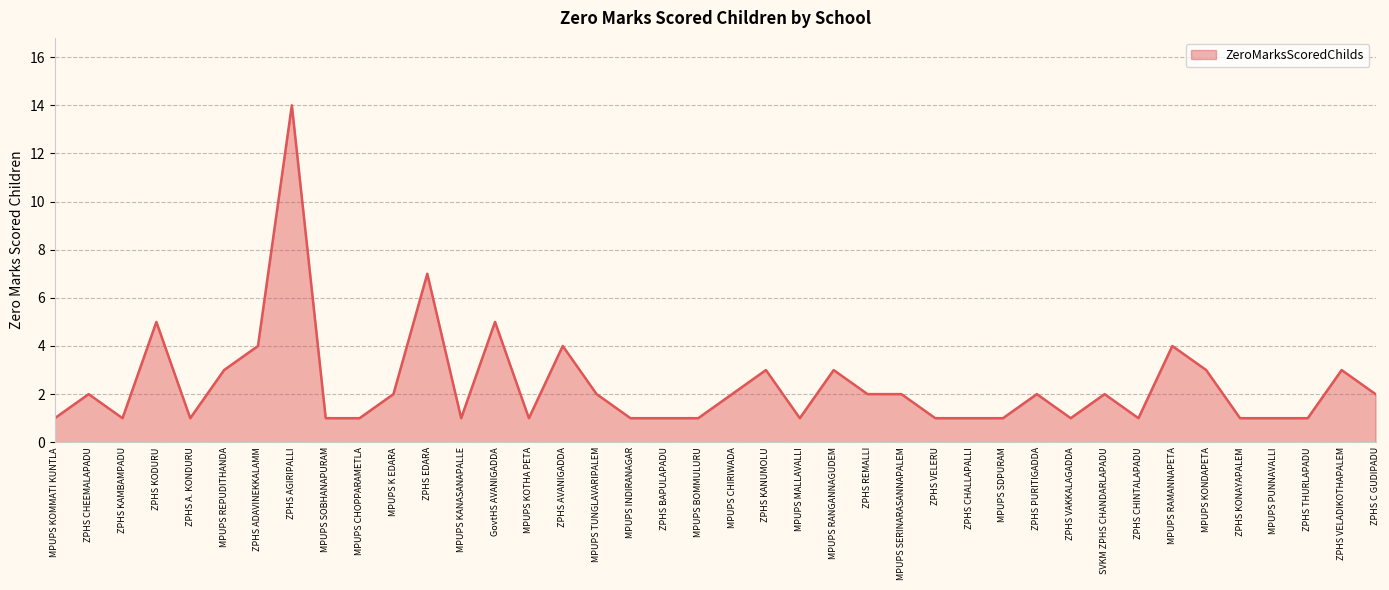

Count the number of data series in this chart.

1